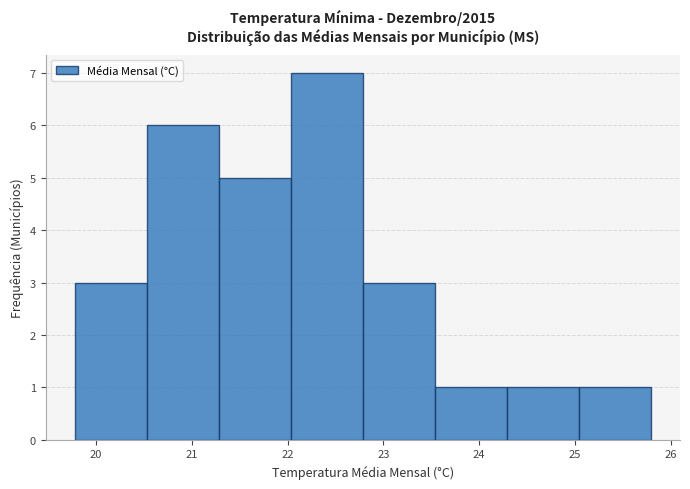

Reading left to right, list every bar in this chart as the range it spans on the x-axis followed by its height. Neither the bar edges nor the heights are printed on the chart, so give them approximately, as read against the axes.

19.8 to 20.5: 3
20.5 to 21.3: 6
21.3 to 22.0: 5
22.0 to 22.8: 7
22.8 to 23.5: 3
23.5 to 24.3: 1
24.3 to 25.0: 1
25.0 to 25.8: 1